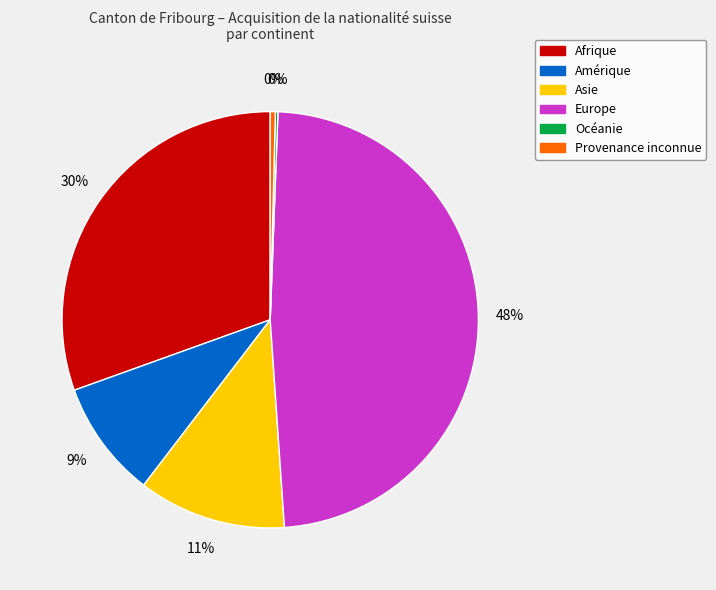

Is it true that Provenance inconnue is 0% of the pie?

True